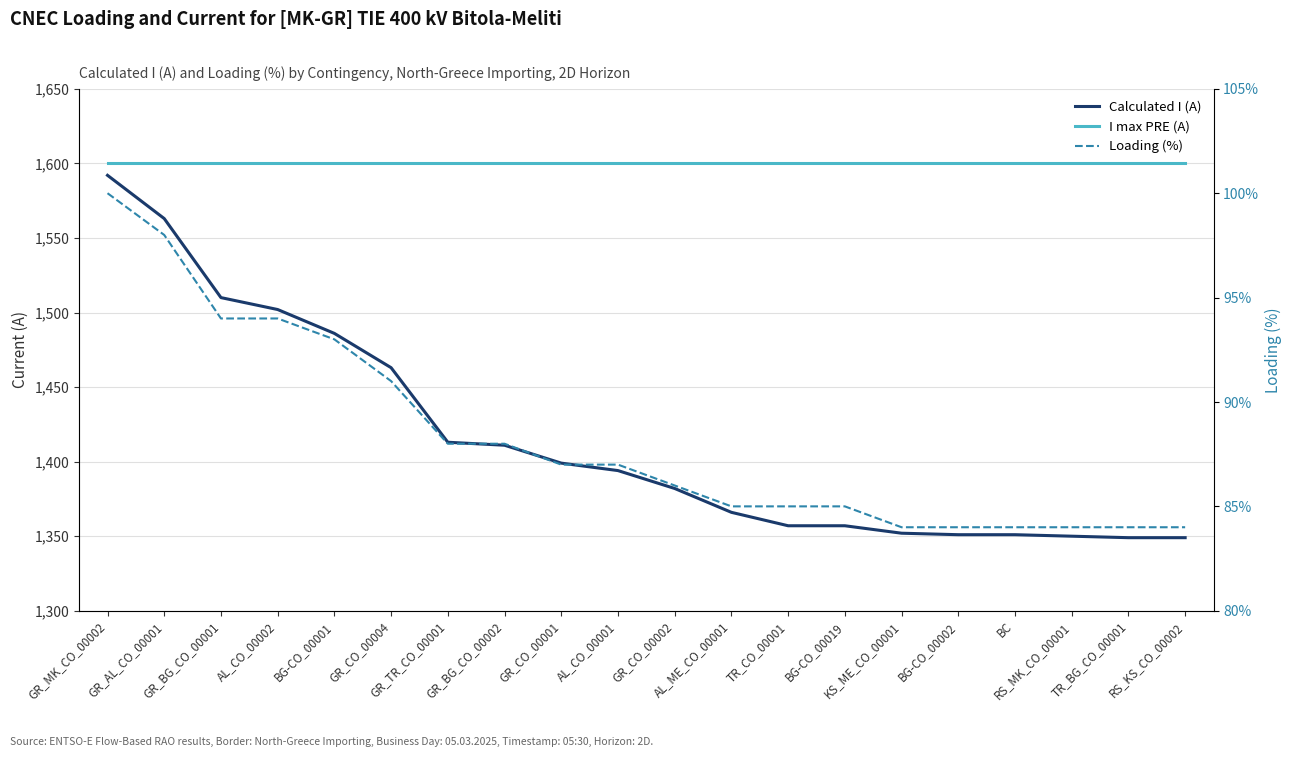

True or false: I max PRE (A) and Loading (%) intersect in this chart.

False